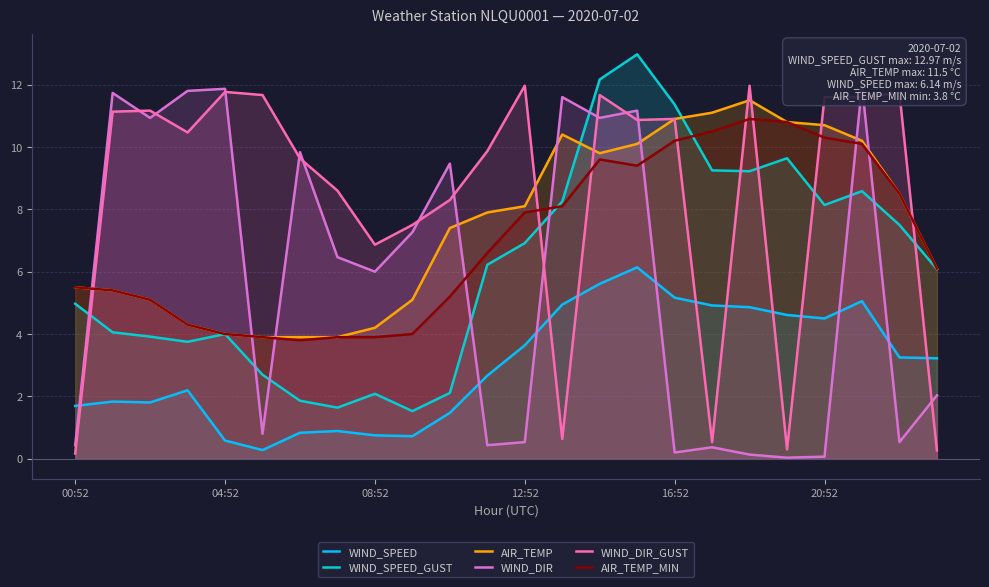

True or false: AIR_TEMP has a value of 10.7 at 20:52.

True